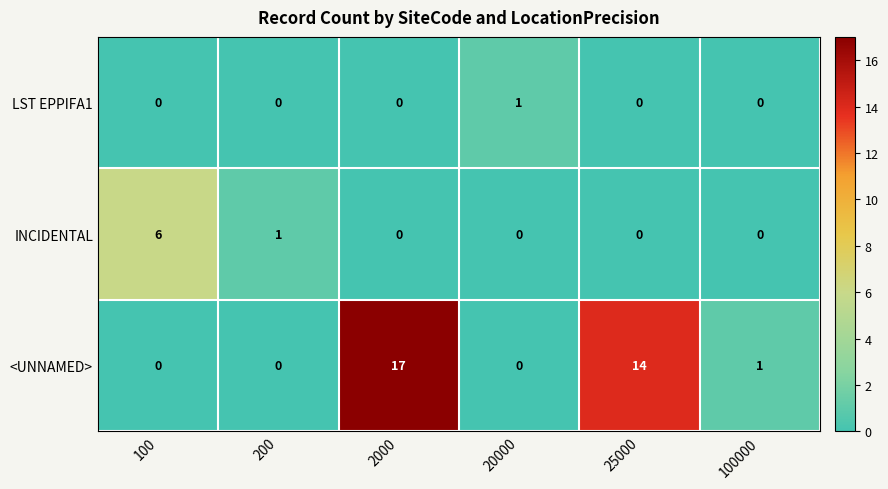

Count the number of categories in the chart.

6